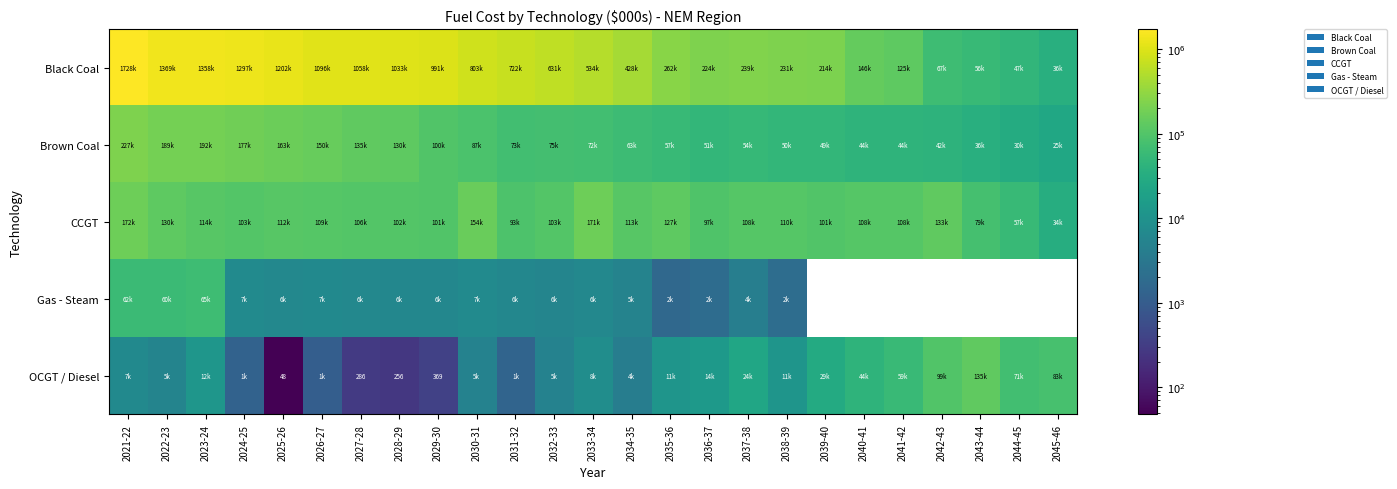

How many categories are shown in the chart?

25